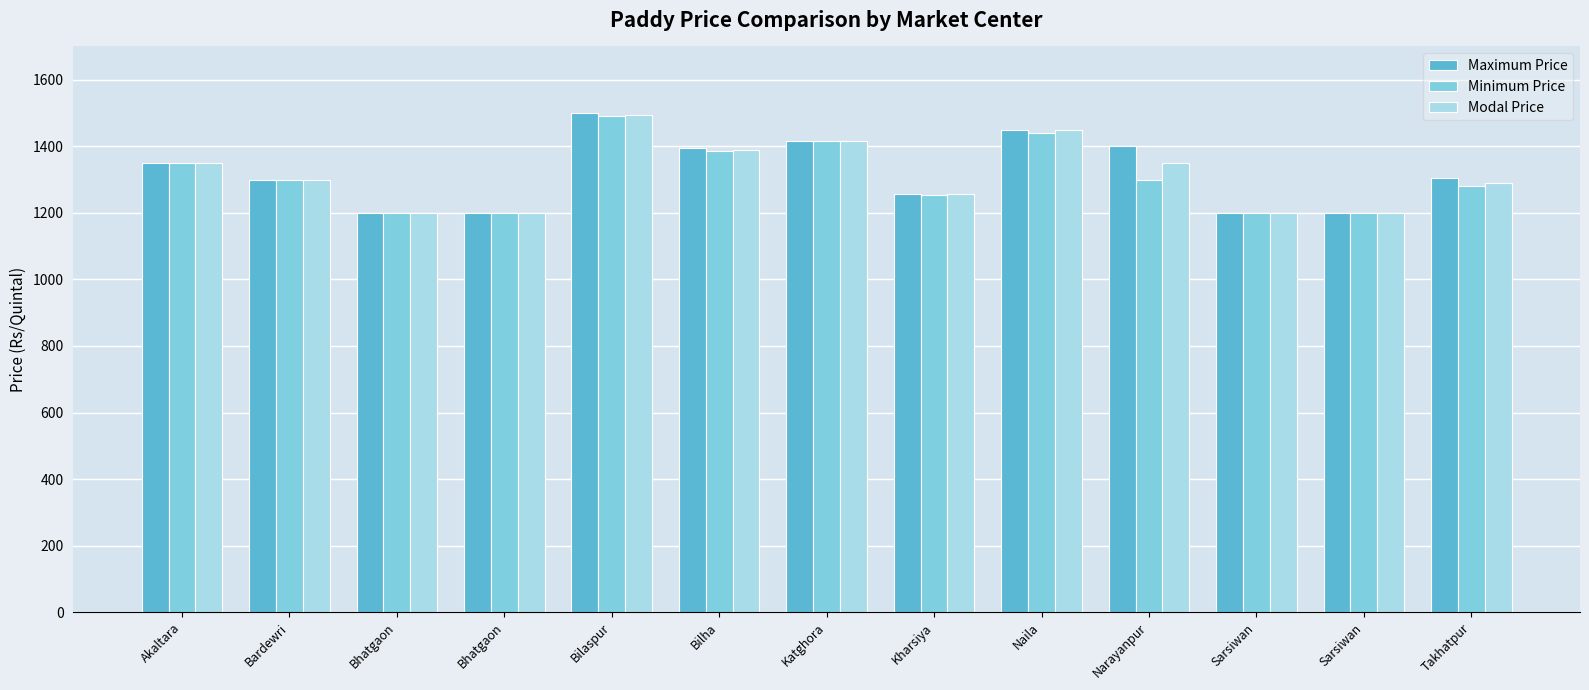

What are all the series names shown in the legend?

Maximum Price, Minimum Price, Modal Price